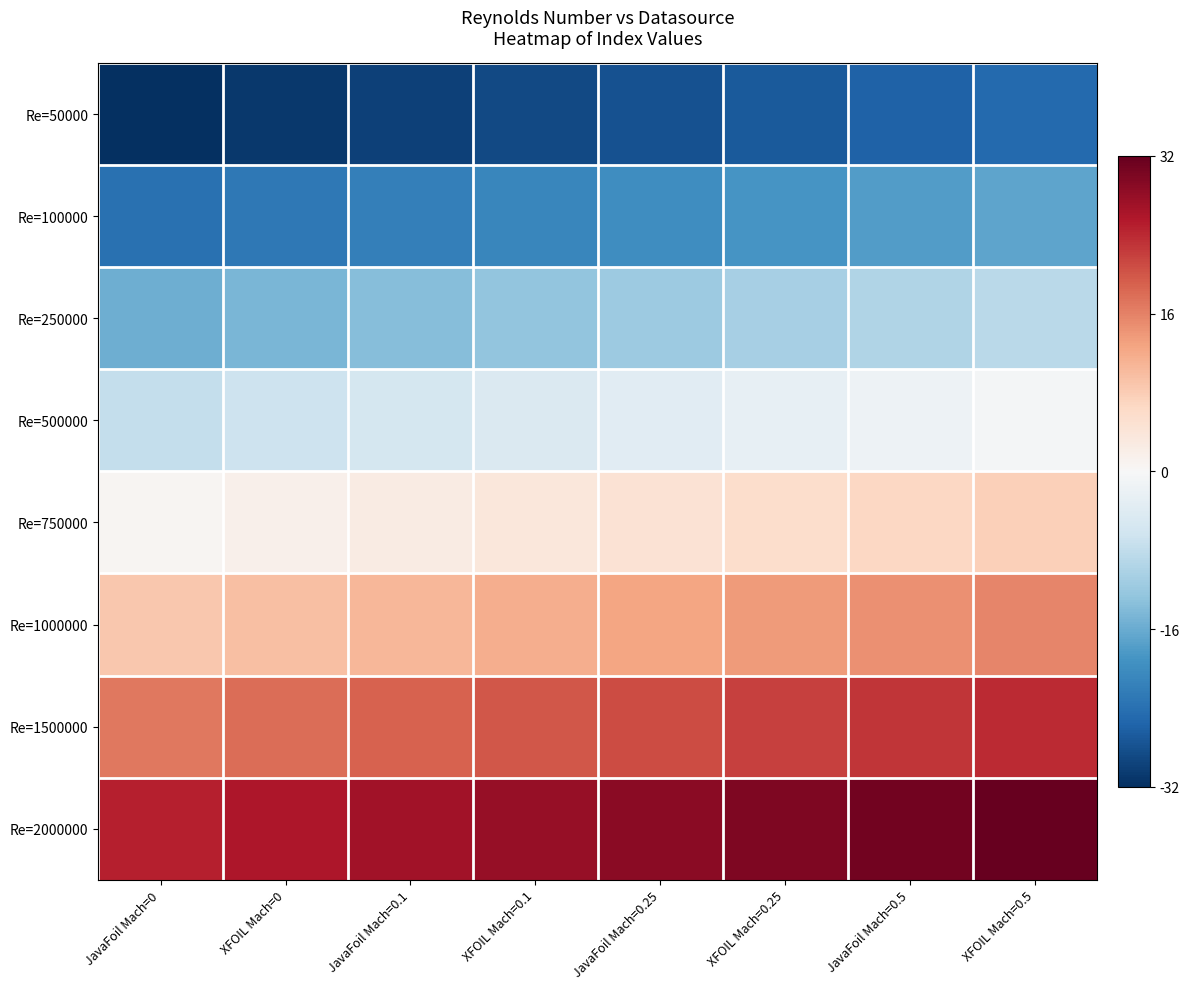

Which series has the largest total across all categories?

Re=2000000